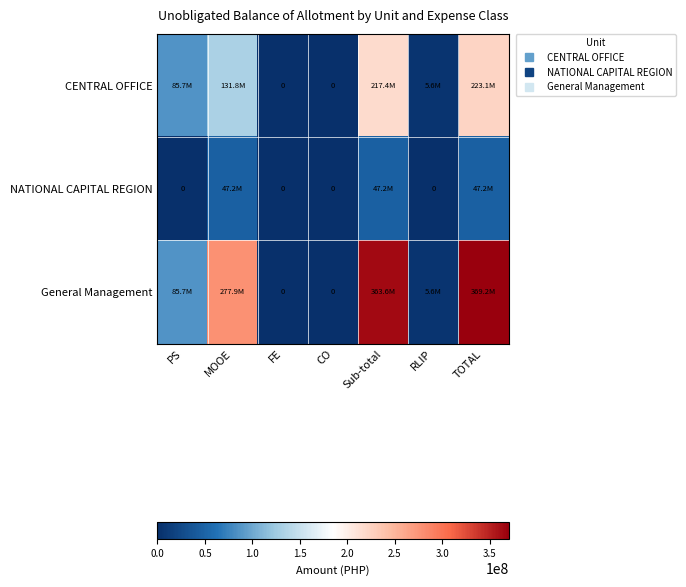

Which series has the largest total across all categories?

General Management